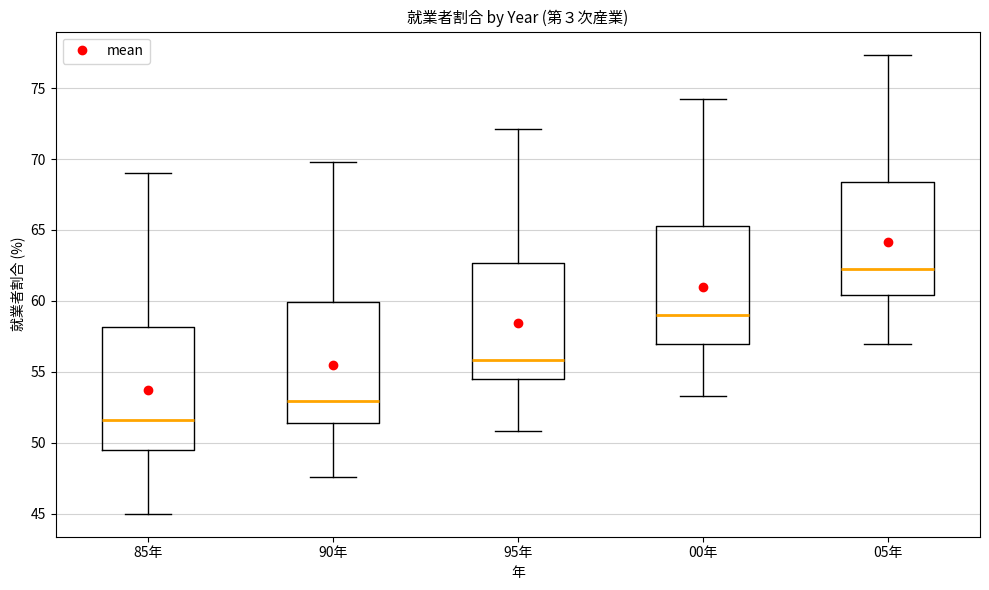

Reading left to right, transcribe this box plot: for each box, give where its median line is, the range the box spans, and where its two whiskers end, as read against the y-axis. The values are not printed on the chart, so give them approximately, as read against the axis.

85年: median 51.5, box 49.5 to 58.0, whiskers 45.0 to 69.0
90年: median 53.0, box 51.5 to 60.0, whiskers 47.5 to 70.0
95年: median 56.0, box 54.5 to 62.5, whiskers 51.0 to 72.0
00年: median 59.0, box 57.0 to 65.5, whiskers 53.5 to 74.0
05年: median 62.0, box 60.5 to 68.5, whiskers 57.0 to 77.5